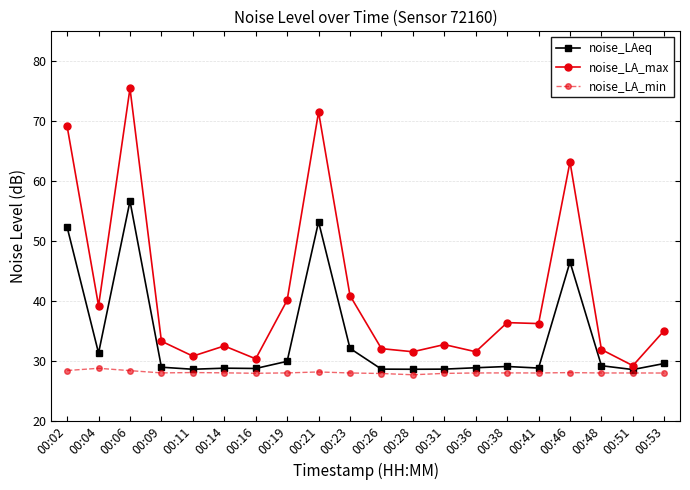

Rank the series at 00:09 from highest to lowest value.

noise_LA_max, noise_LAeq, noise_LA_min